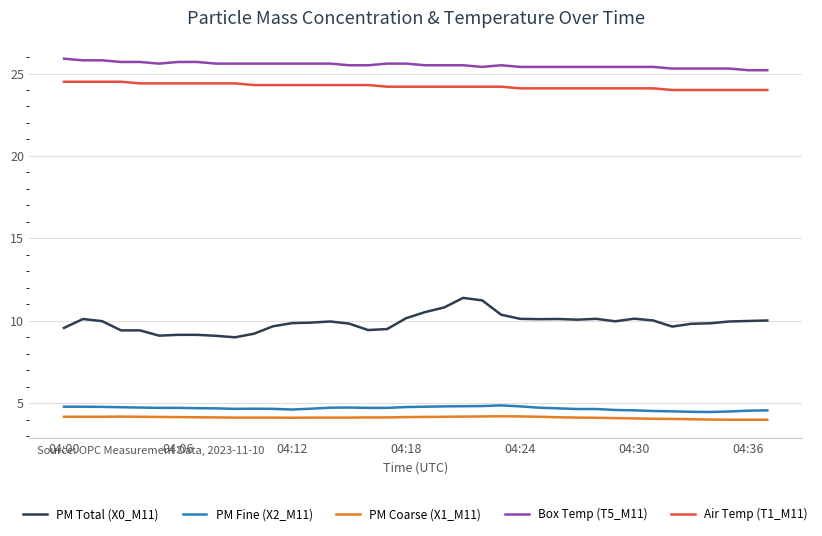

Does the chart have visible grid lines?

Yes